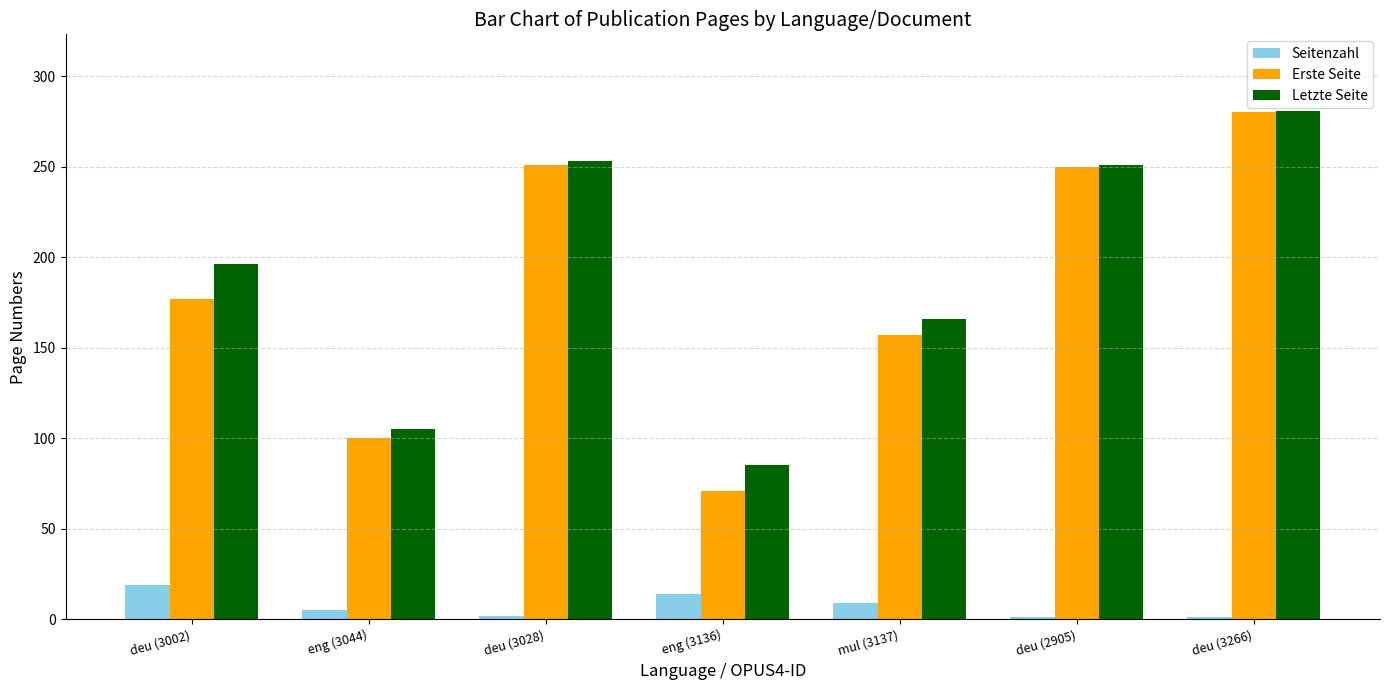

Where is Erste Seite nearest to the value 175?

deu (3002)